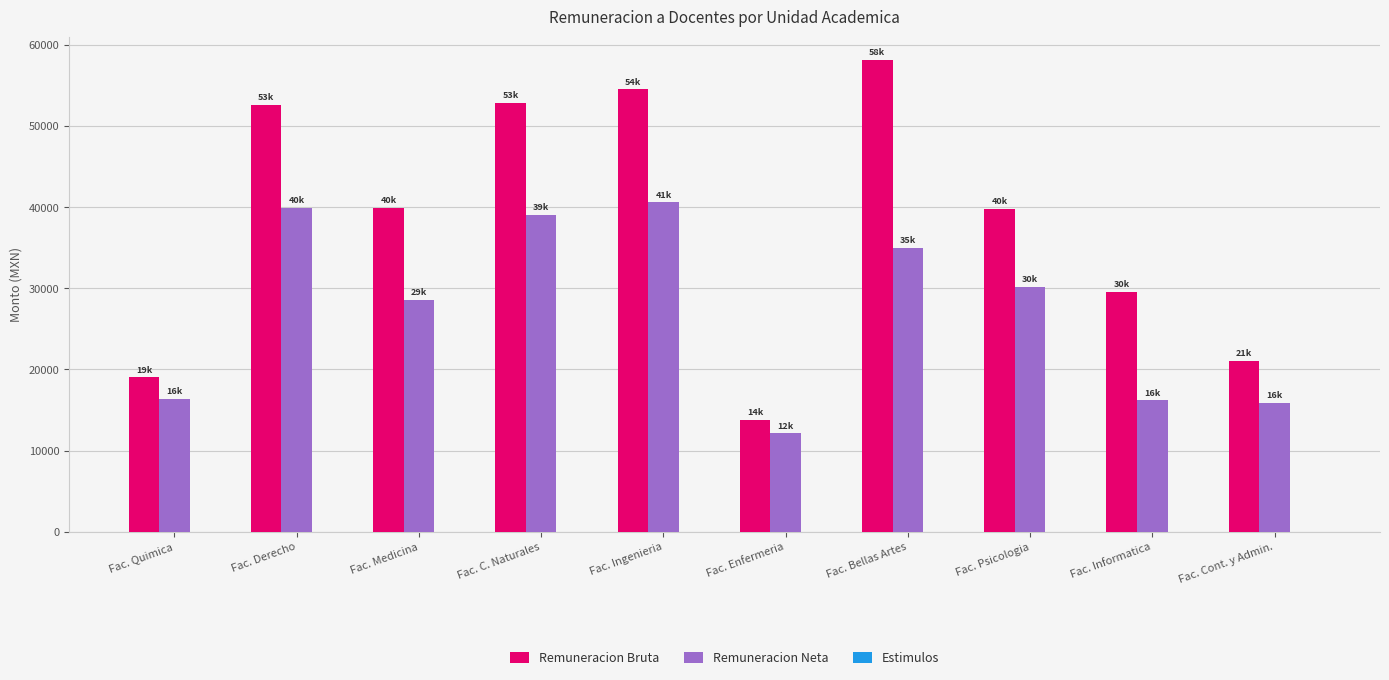

List the series in order of their overall mean, lowest first.

Remuneracion Neta, Remuneracion Bruta